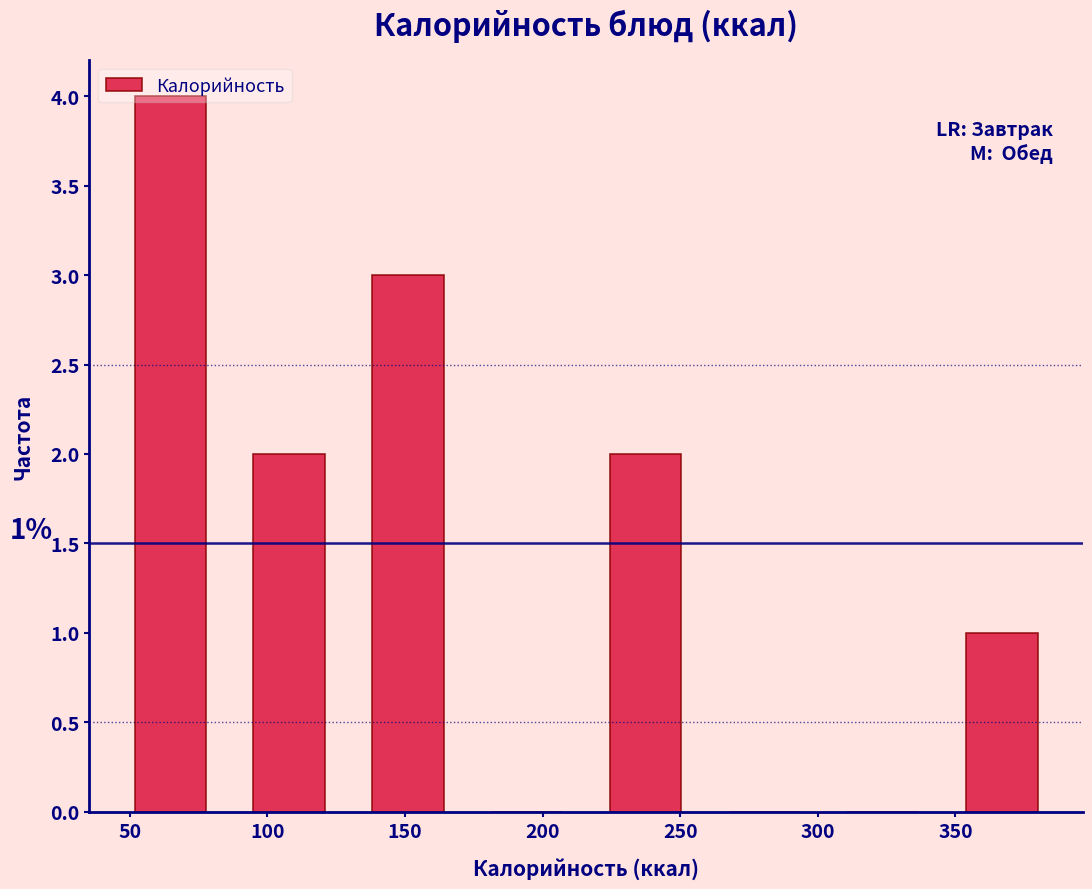

Over which range of the x-axis is the bar tallest?

45 to 85